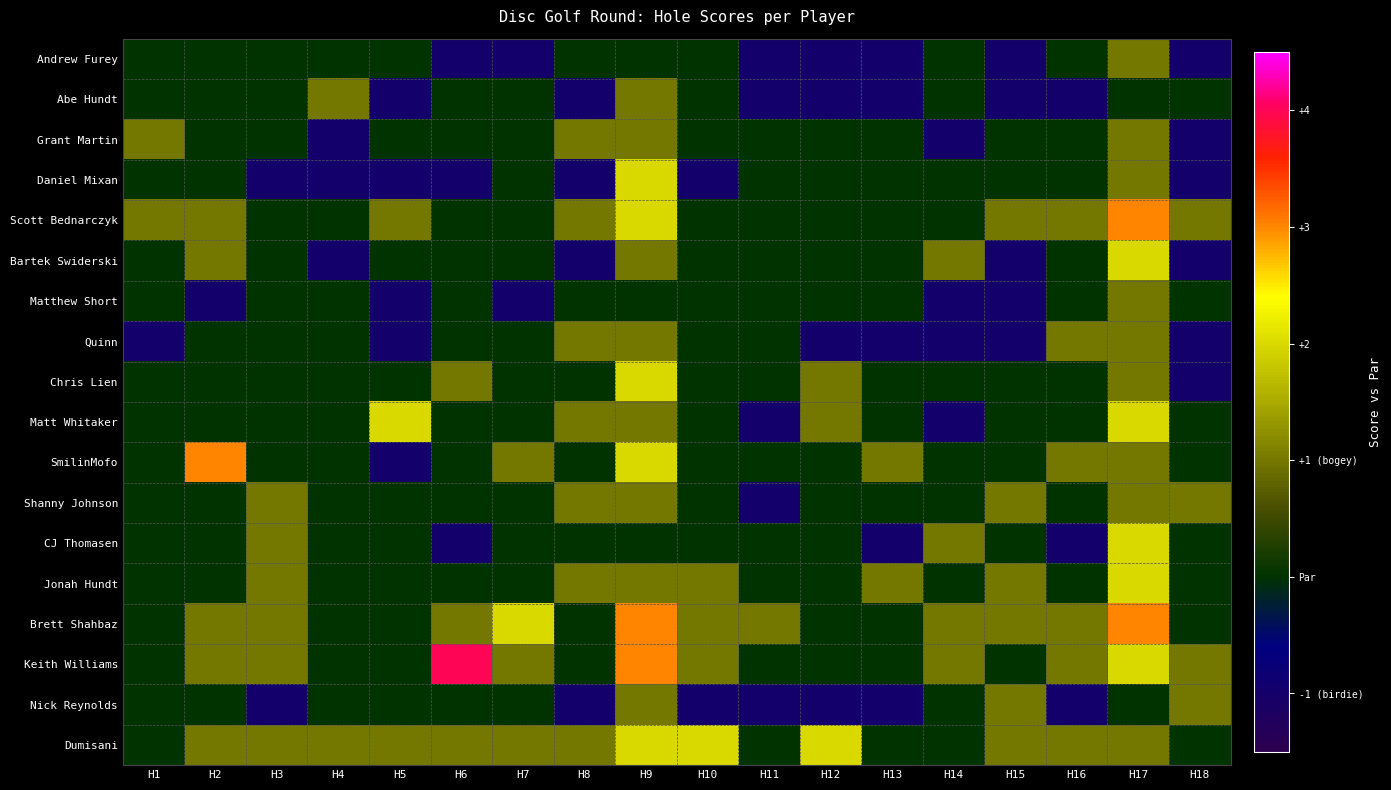

At how many categories does at least one series exceed 0?

18